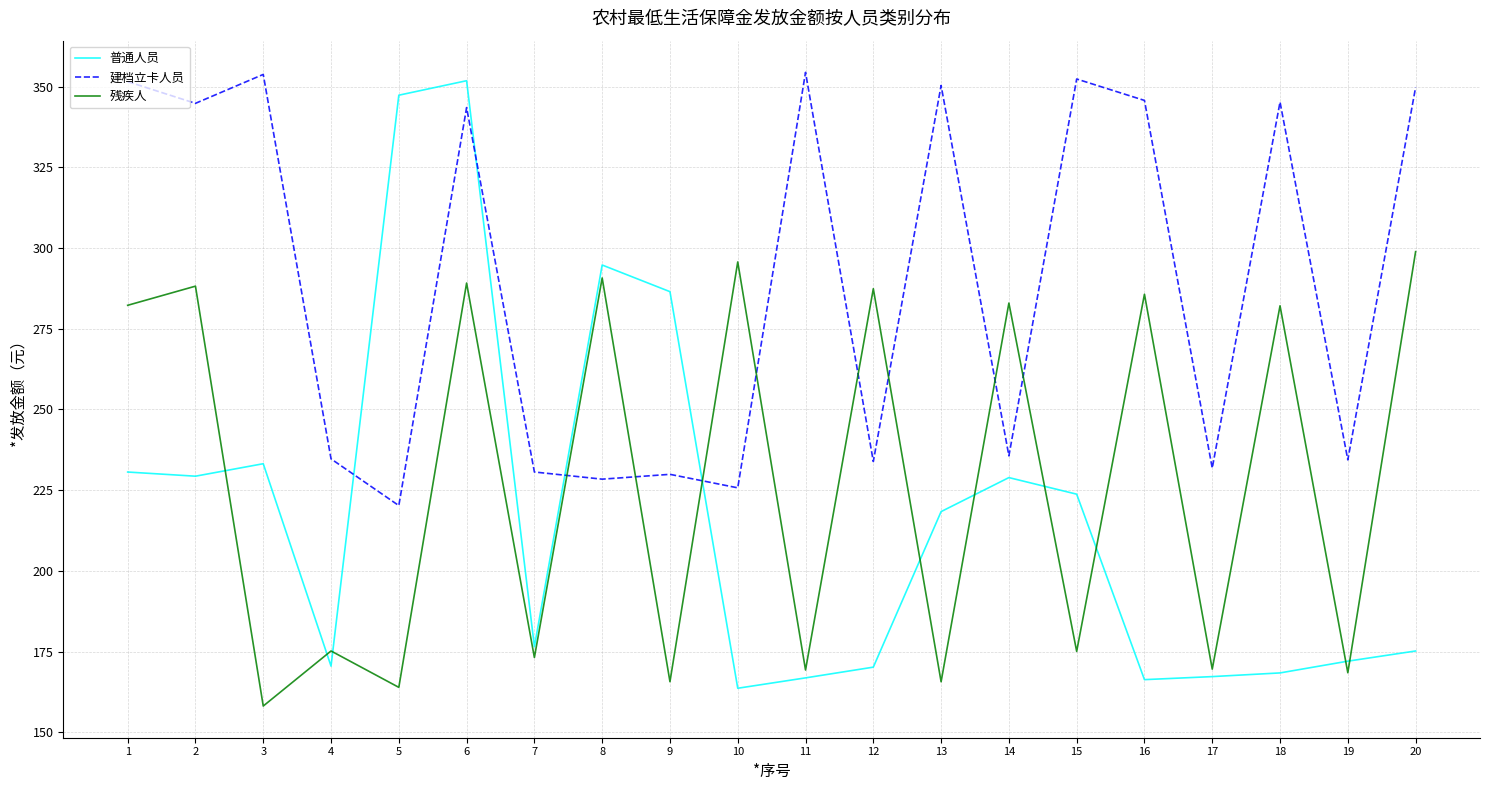

How many data points in 残疾人 are less than 282?

10